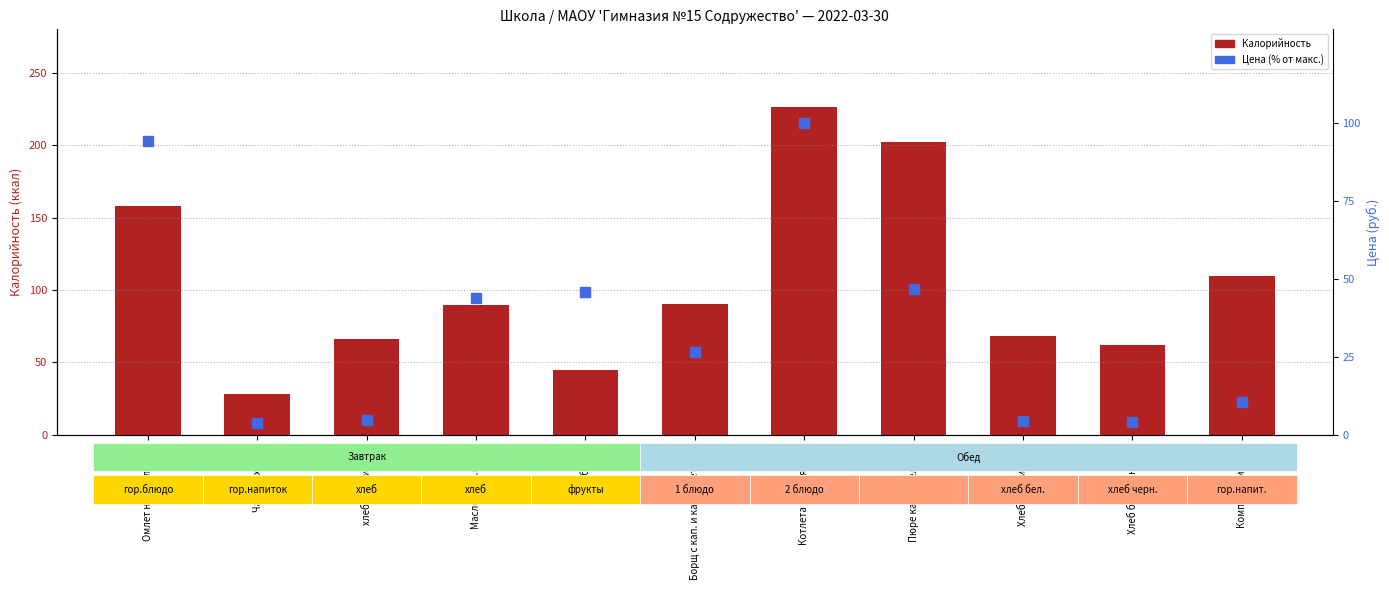

Rank the series by their maximum value, from lowest to highest.

Цена (% от макс.), Калорийность